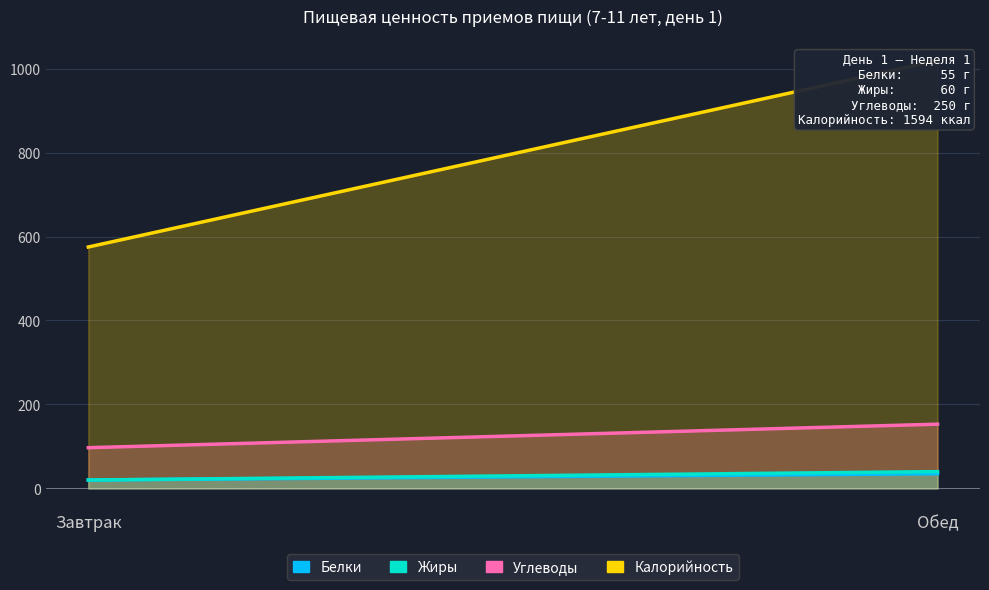

Is it true that Углеводы equals 98 at Обед?

False